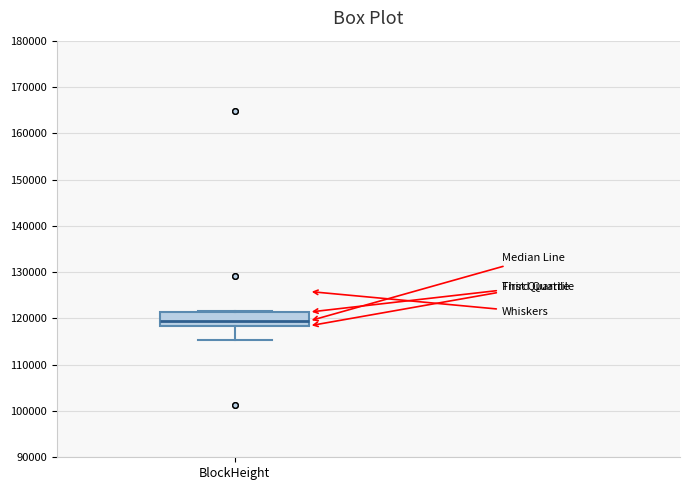

Read this box plot against the y-axis: the position of the median line, the range covered by the box, and the ends of both whiskers. The values are not printed on the chart, so give them approximately, as read against the axis.

median 119000, box 118000 to 121000, whiskers 115000 to 122000